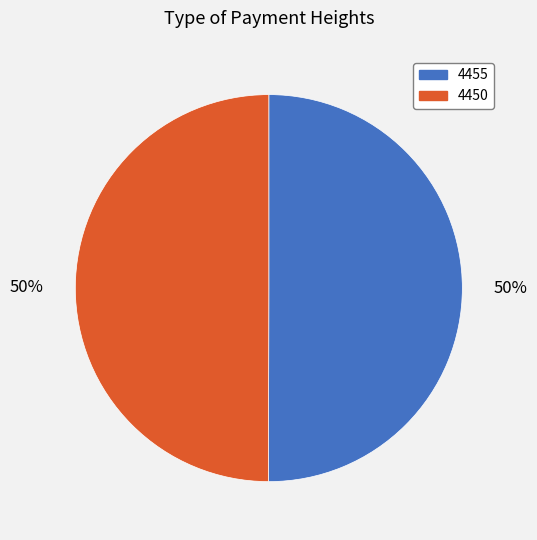

Approximately how many times larger is the value at 4455 compared to 4450?

1.0